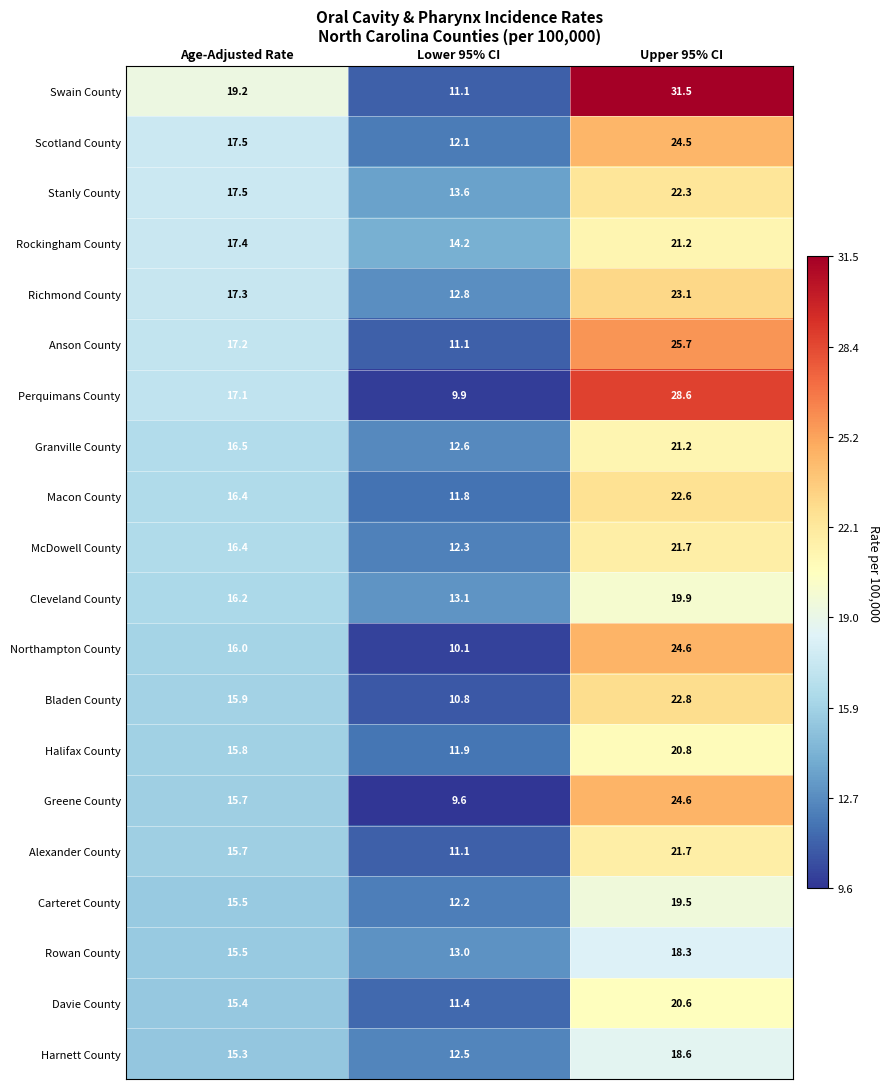

Read the Scotland County value at Lower 95% CI.

12.1